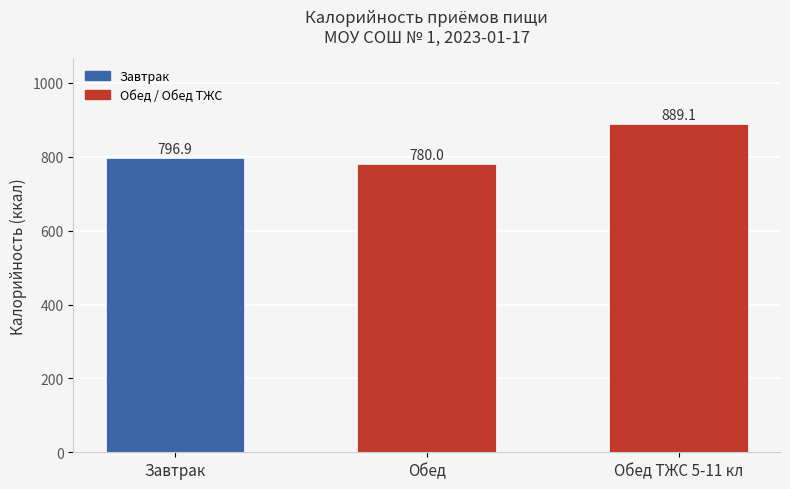

Reading left to right, extract all data points from this chart.

796.9	780.0	889.1